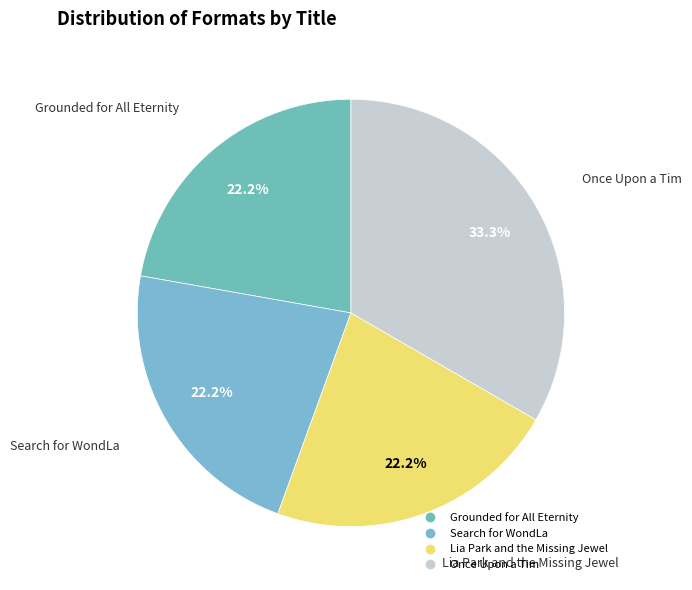

To the nearest percent, what is the difference between the largest and smallest slice percentages?

11%